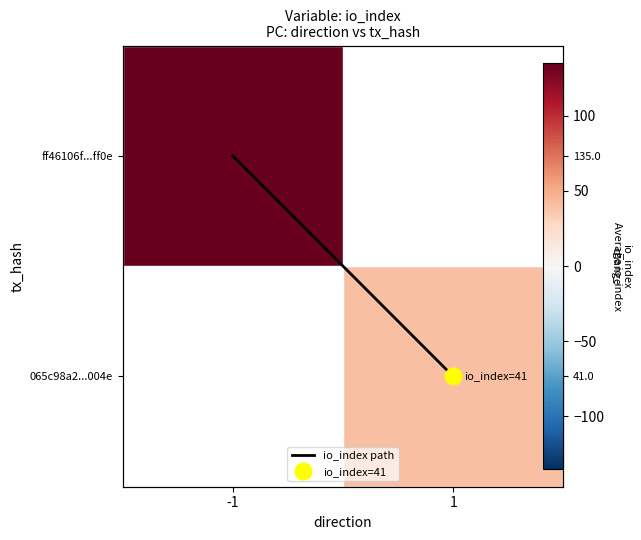

What is the greatest value displayed?

135.0